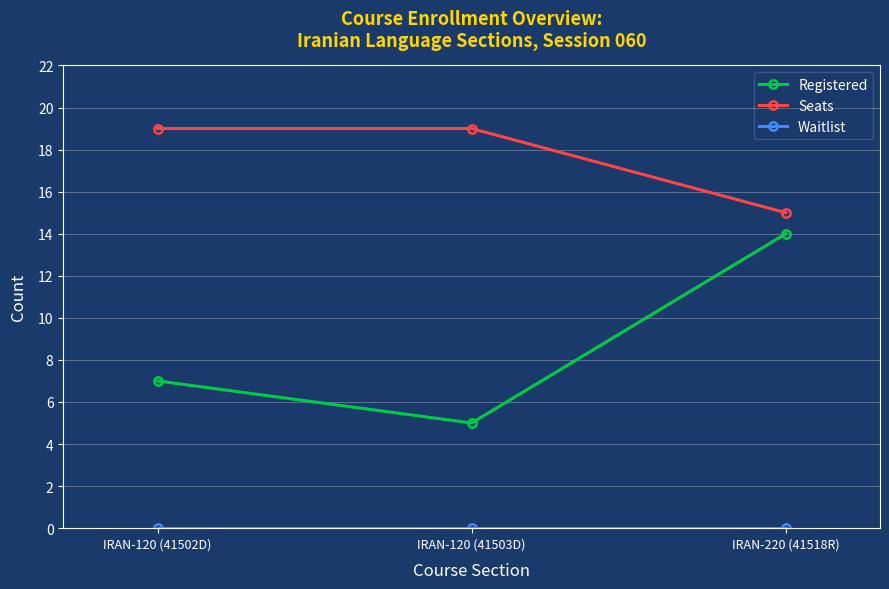

True or false: Registered has a value of 7 at IRAN-120 (41502D).

True